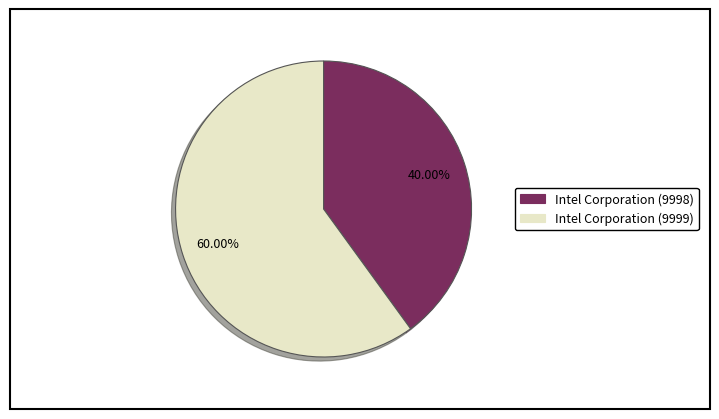

Does any single category account for the majority?

Yes